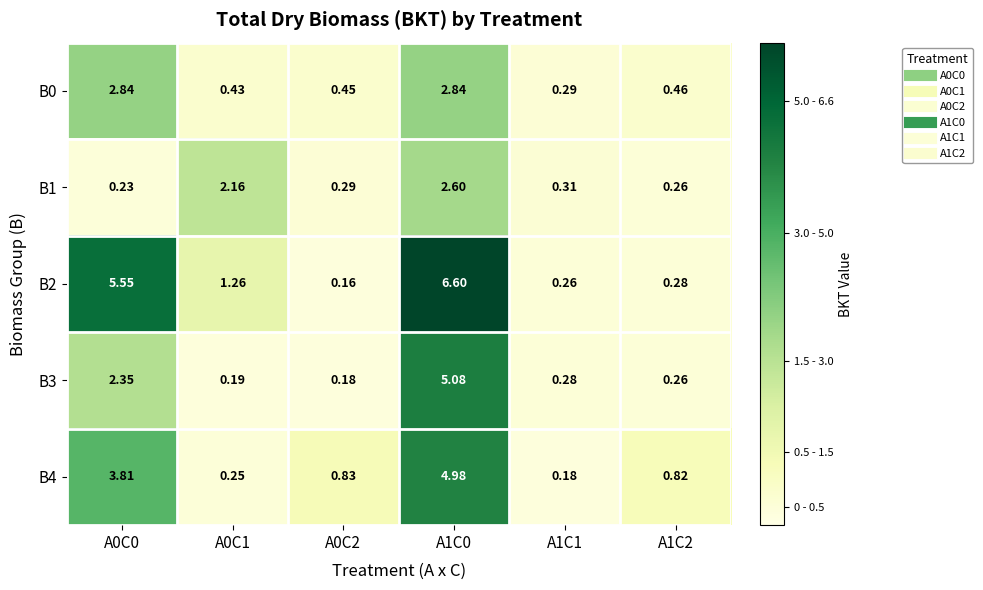

Is the value of B1 at A1C1 greater than the value of B0 at A0C1?

No